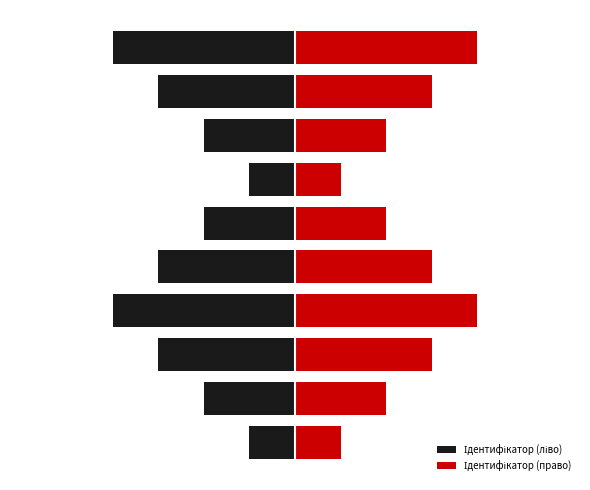

What is the difference between the maximum and minimum values in the Ідентифікатор (право) series?

2.4